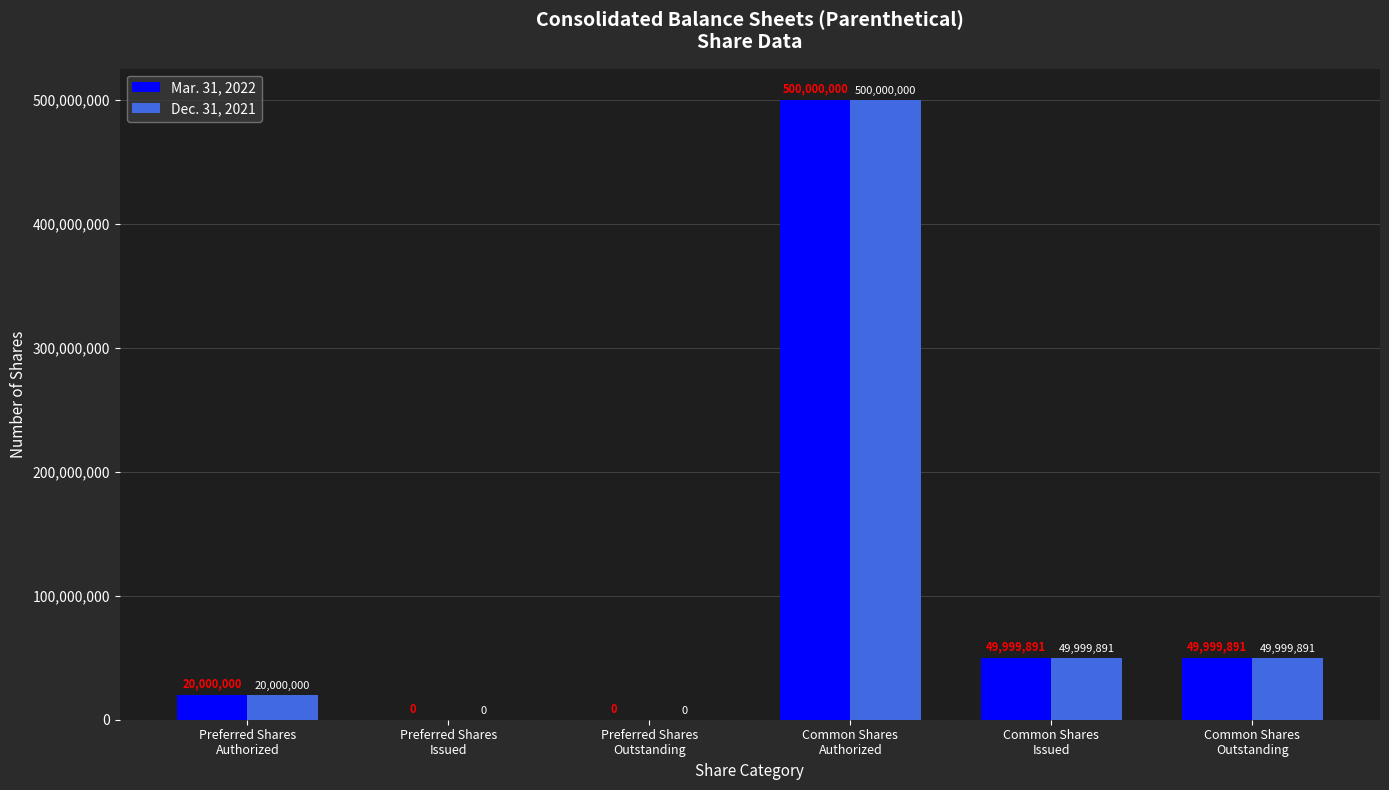

What is the maximum value for Dec. 31, 2021?

500000000